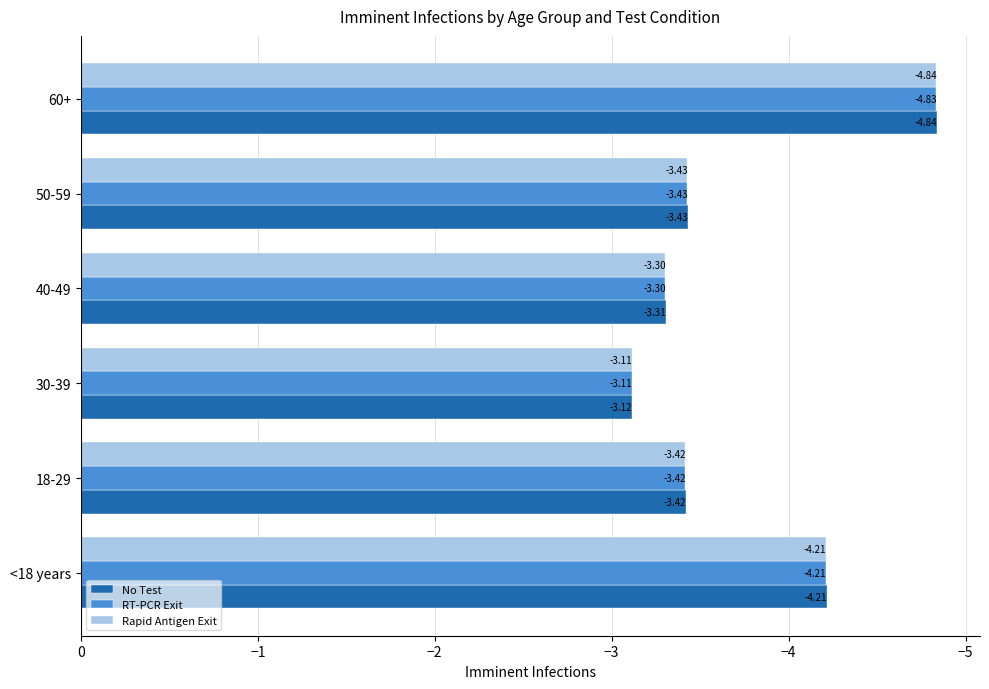

What is the total value across all series at 18-29?

-10.3